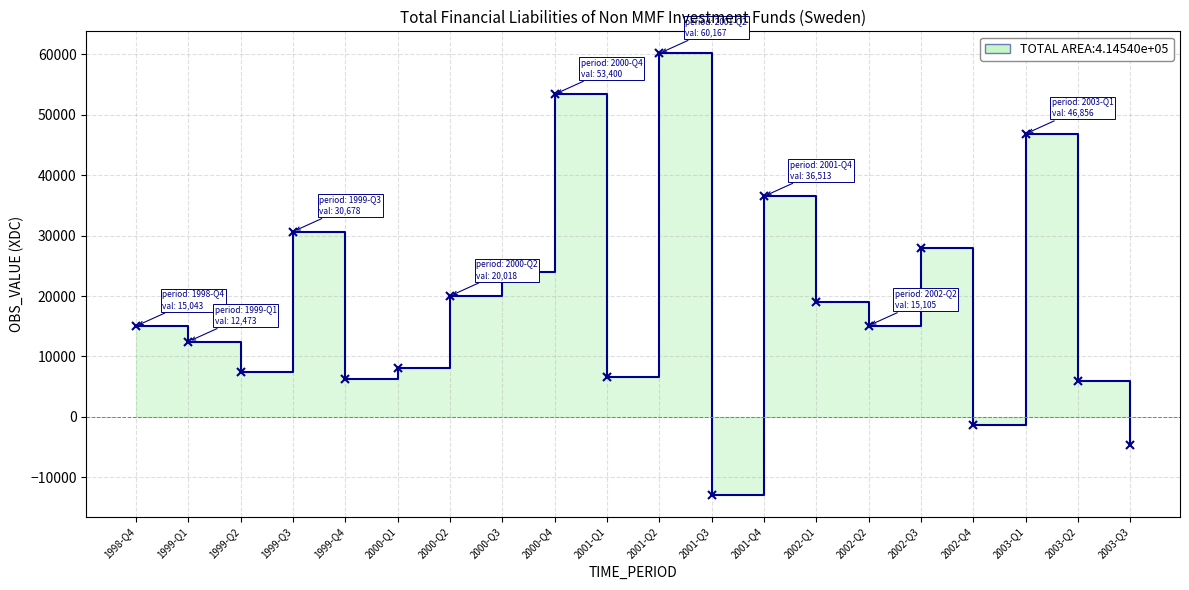

How many distinct data groups are displayed?

1